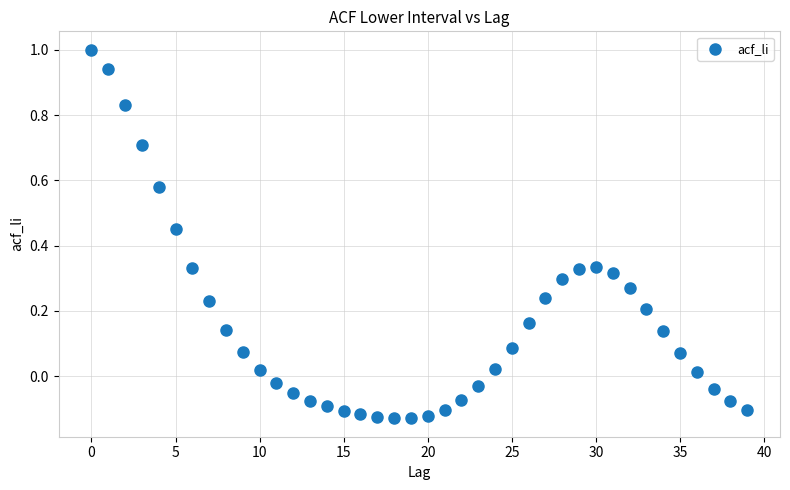

What is the range of Y values (max minus min)?

1.1